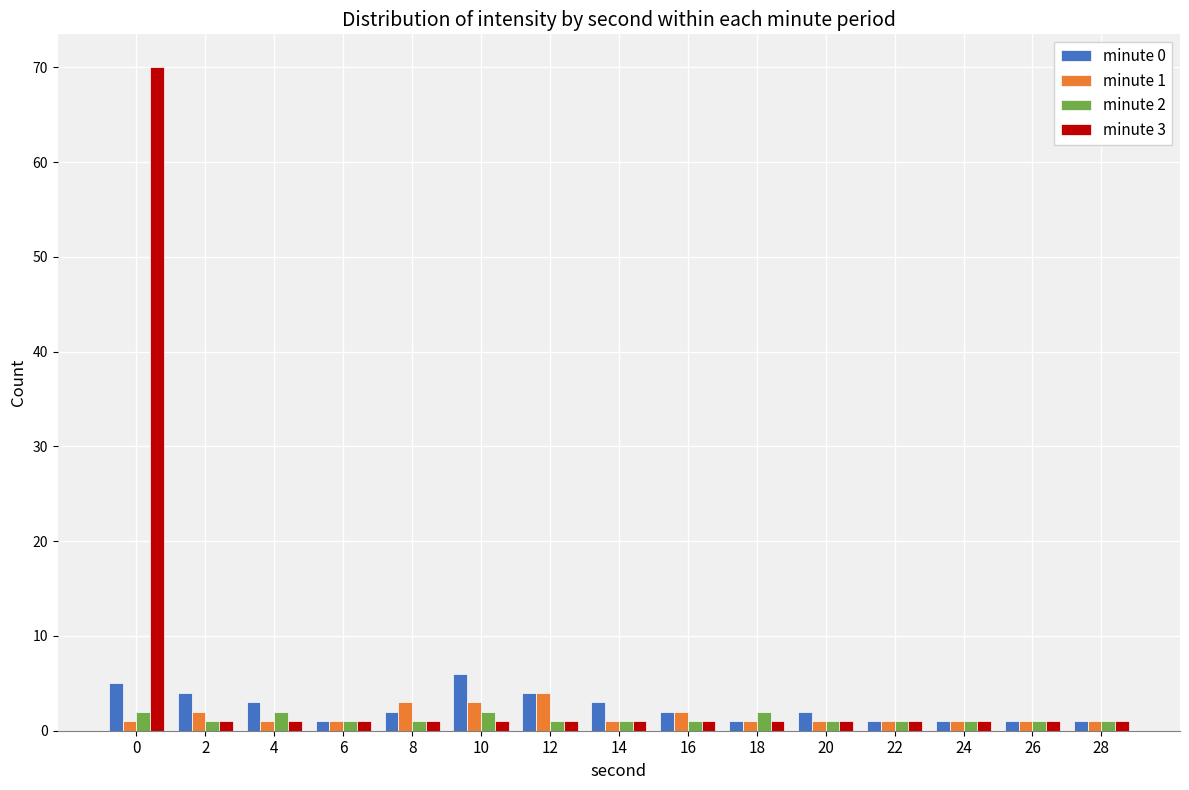

Which series changed the most between 0 and 6?

minute 3